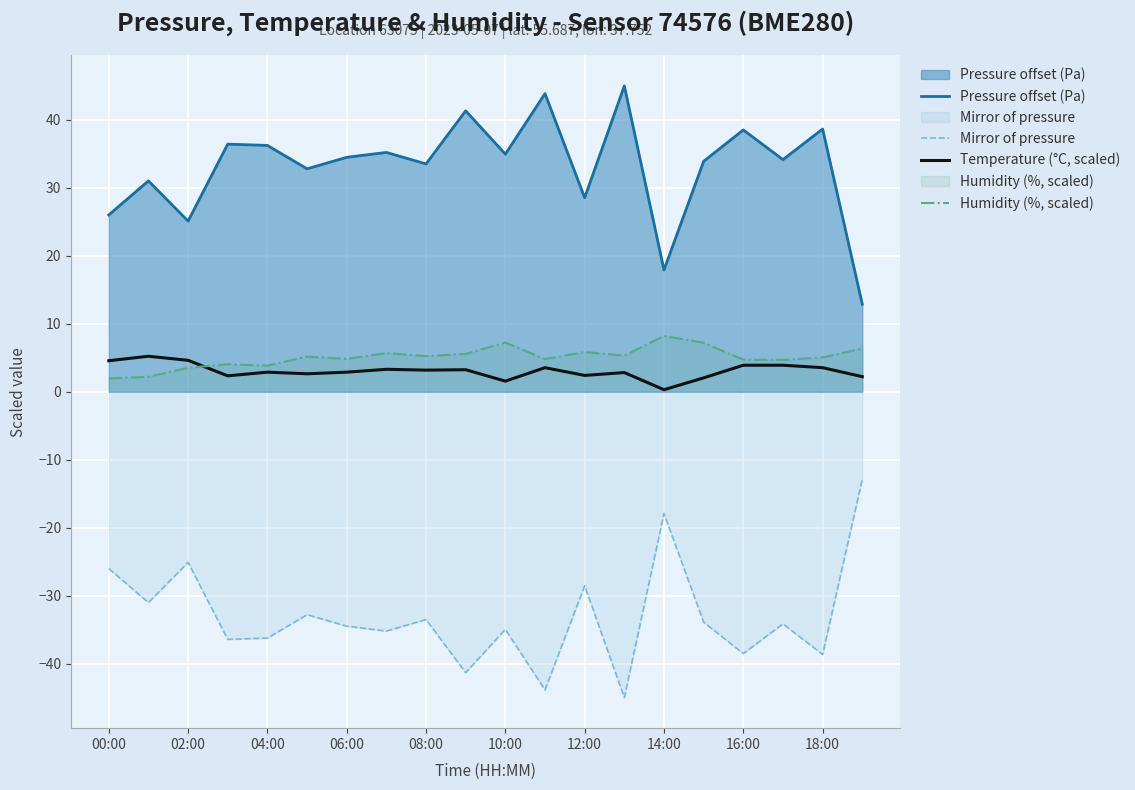

What is the greatest value displayed?

45.0